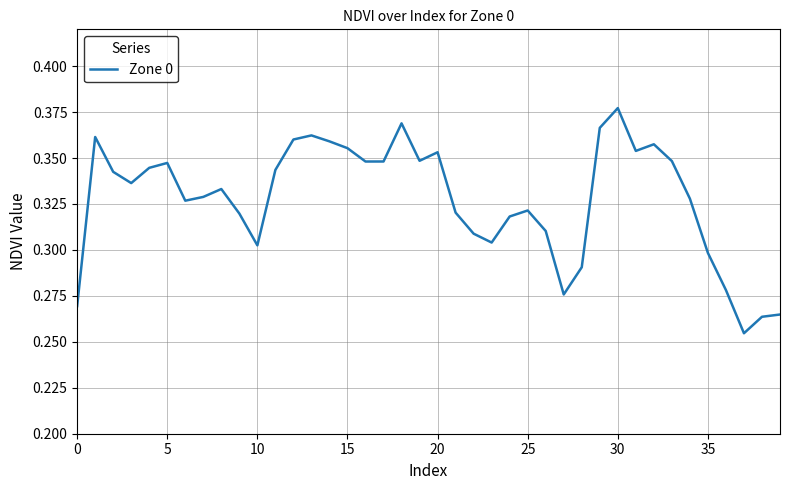

True or false: there are more than 2 points higher than both neighbors.

True